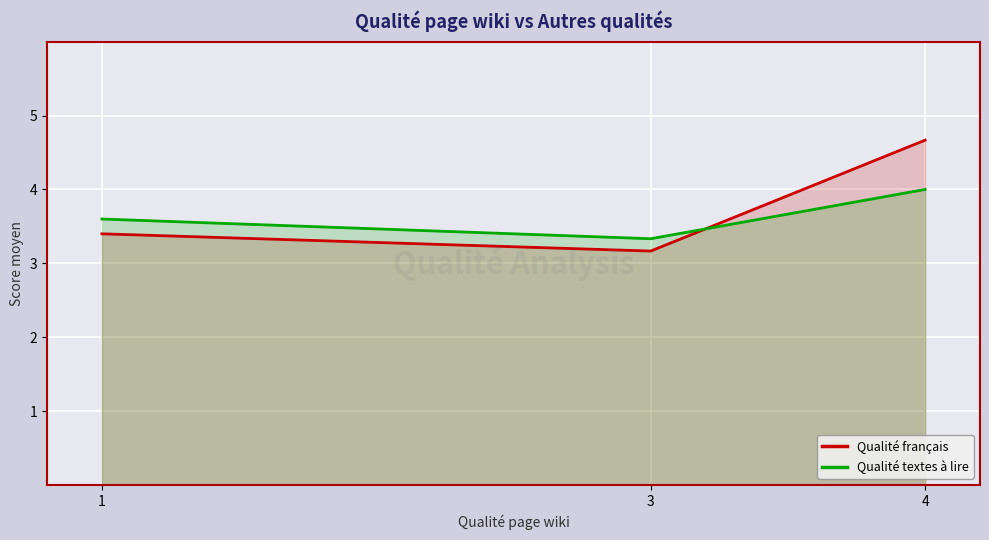

What is the value of the Qualité français point at the 1st from the left?

3.4